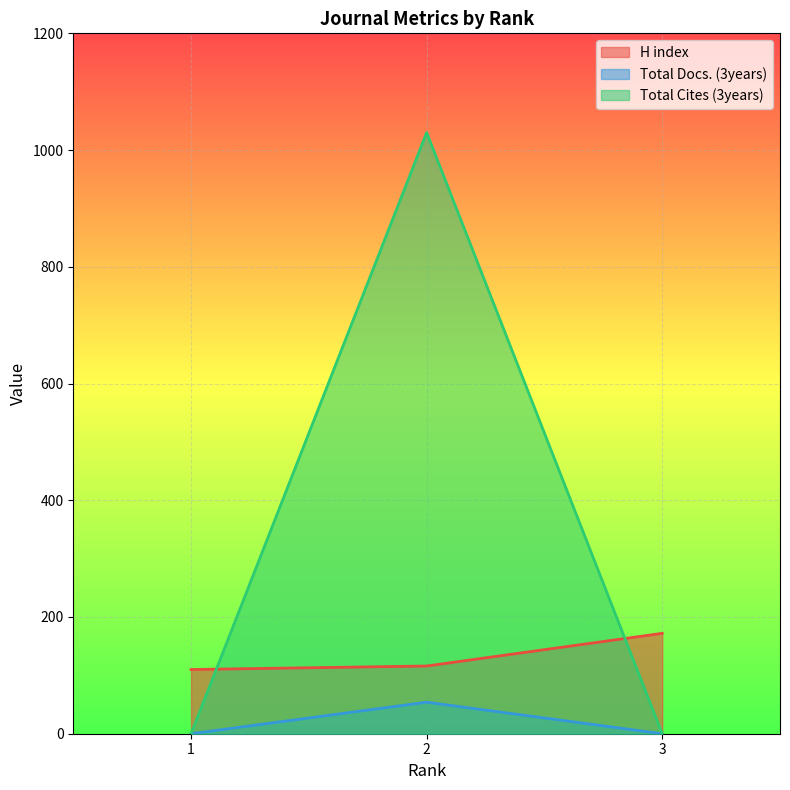

Which label corresponds to the smallest value in the chart?

1